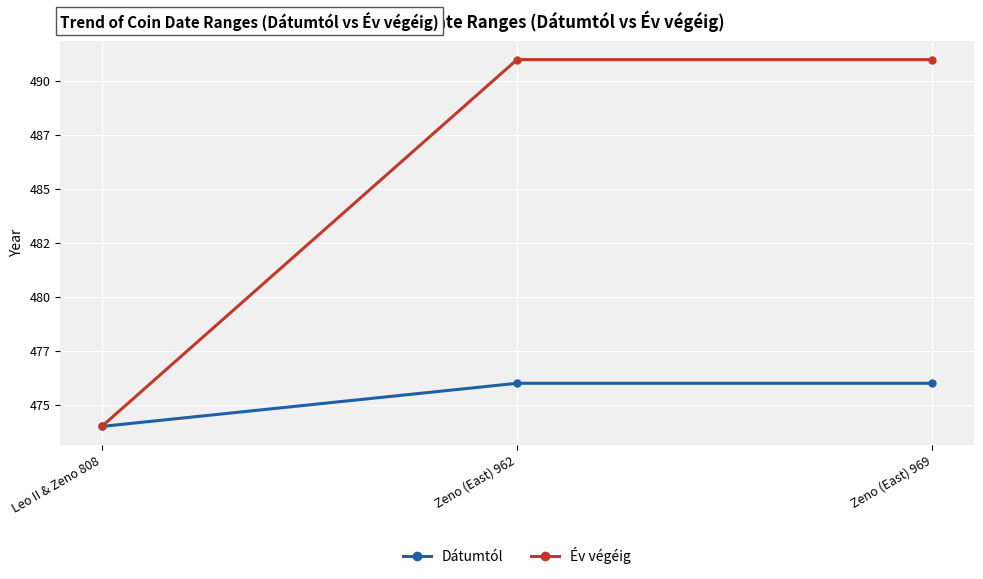

Is the value of Év végéig at Zeno (East) 969 greater than the value of Dátumtól at Zeno (East) 962?

Yes